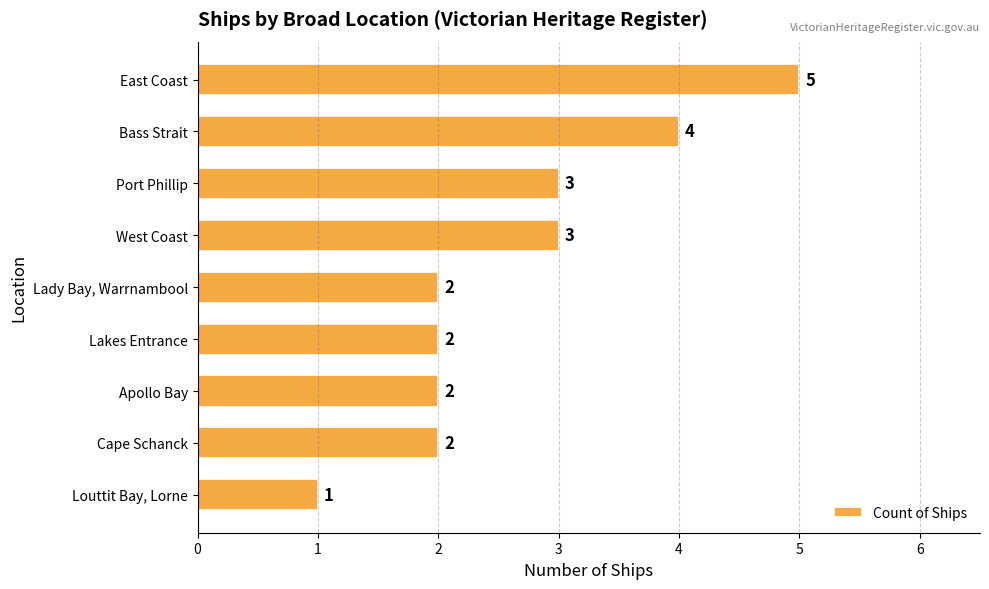

What is the maximum value shown in the chart?

5